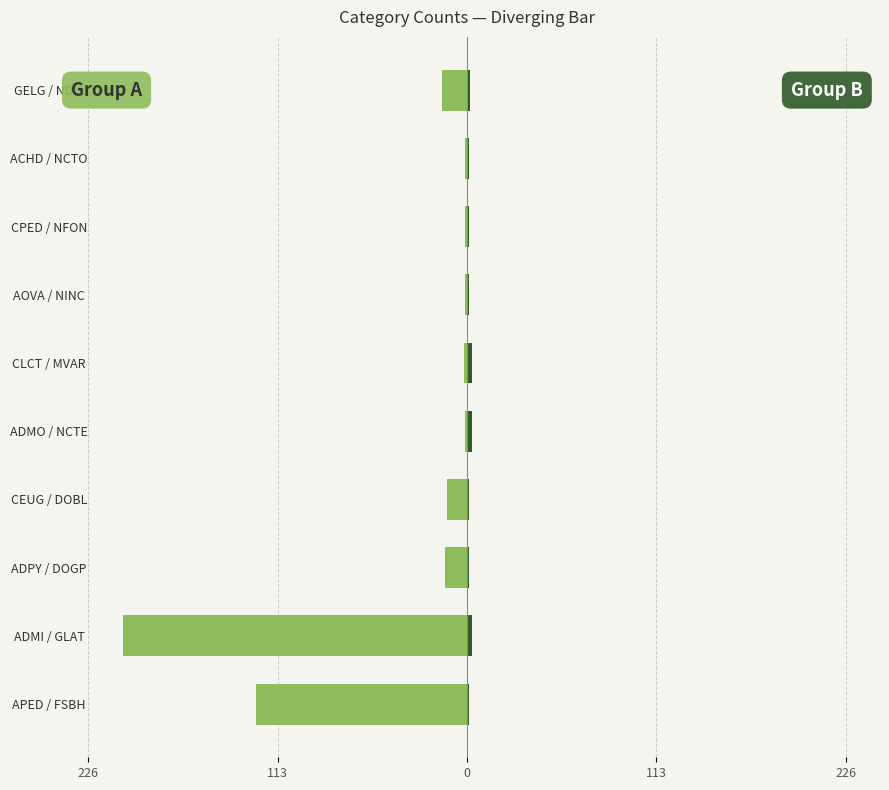

Is it true that Group A equals -126 at APED / FSBH?

True